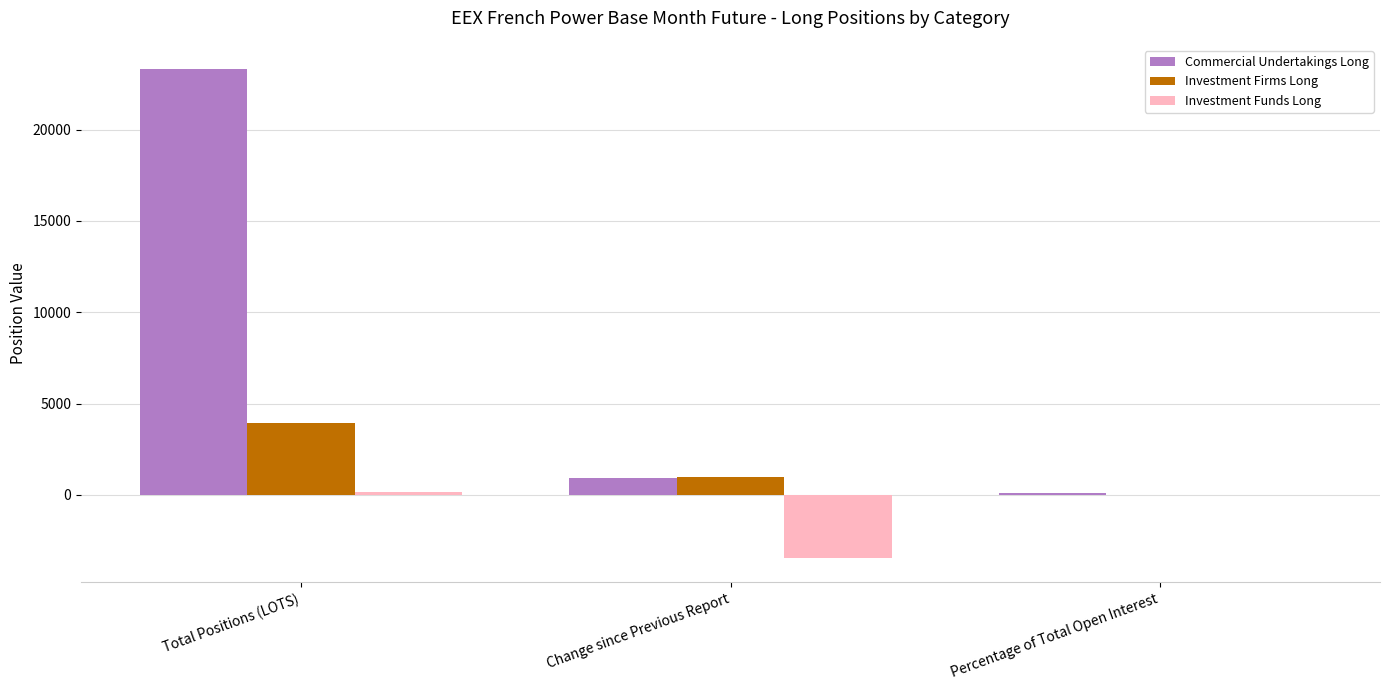

The Commercial Undertakings Long series shows 84.9 at Percentage of Total Open Interest. True or false?

True